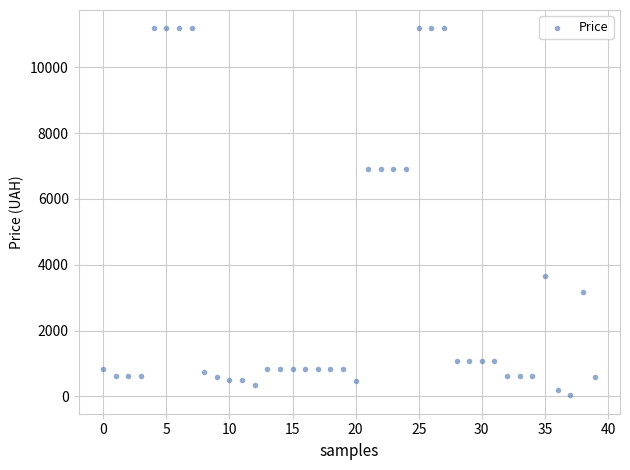

What is the range of Y values (max minus min)?

11160.6